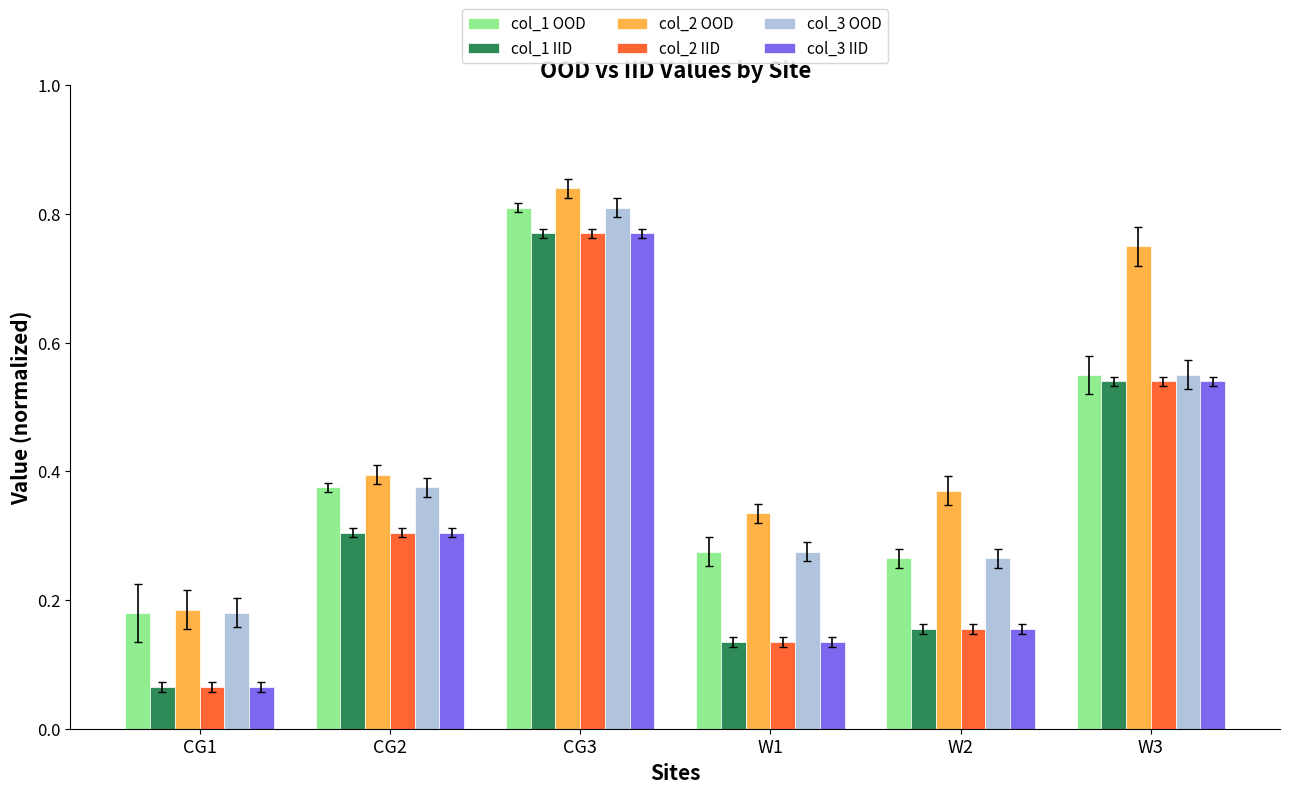

The value of col_2 IID at CG2 is 0.3. True or false?

True